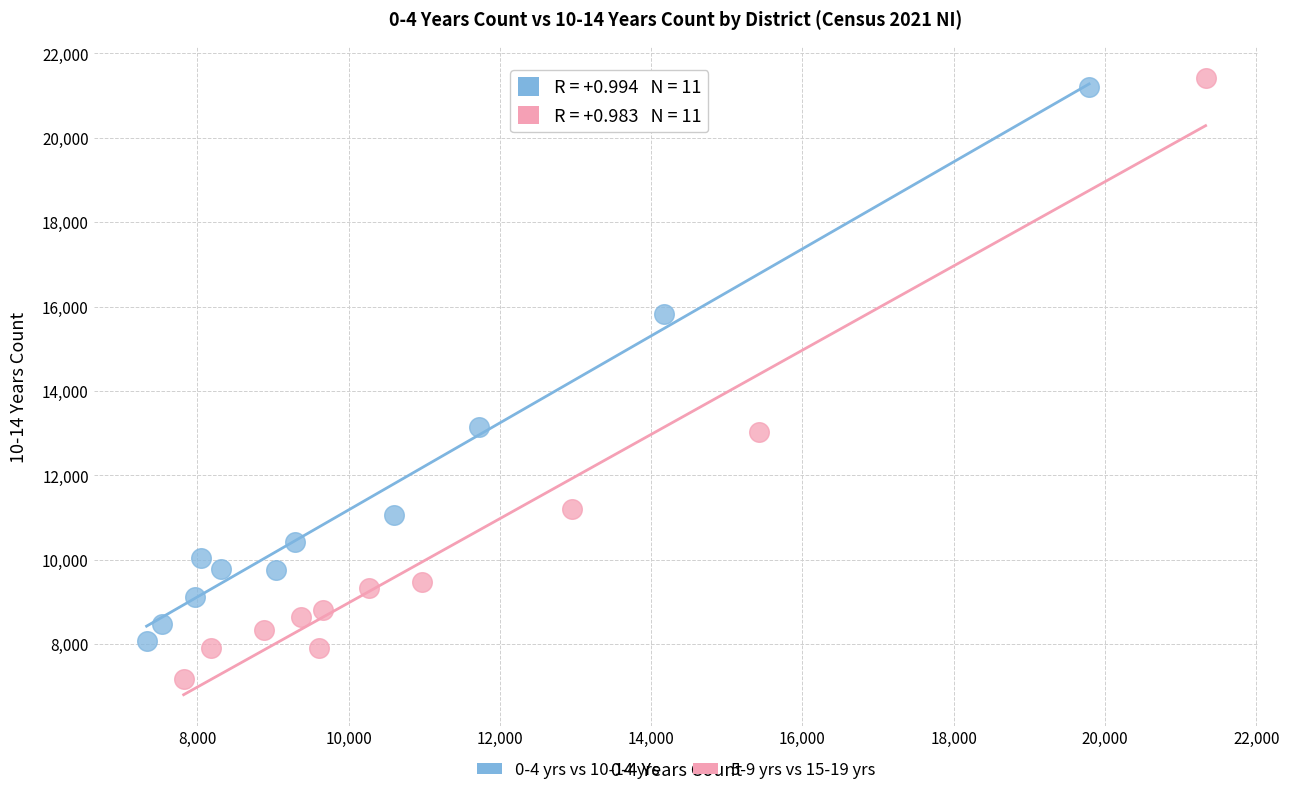

Which series has the widest spread of Y values?

5-9 yrs vs 15-19 yrs